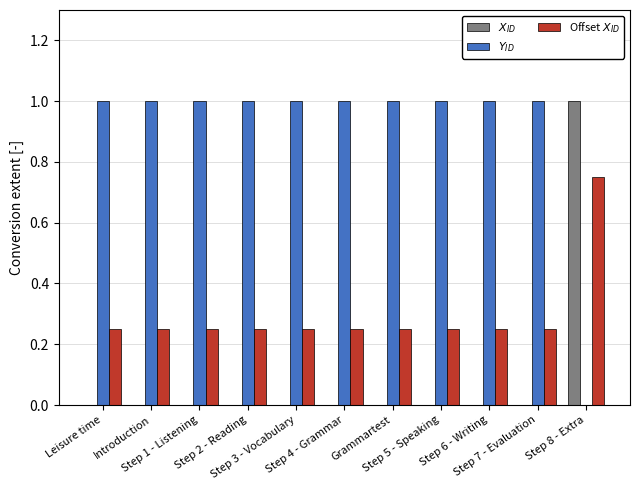

At which category is the sum across all series the highest?

Step 8 - Extra